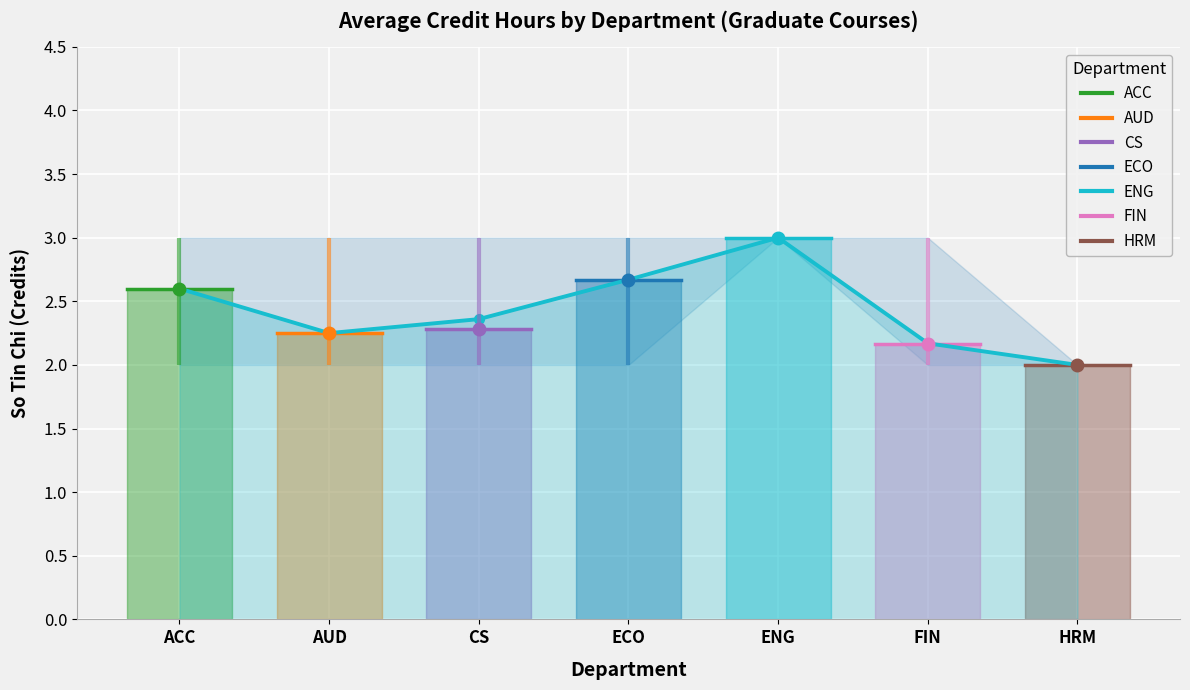

How many points are lower than both their immediate neighbors (excluding endpoints)?

1